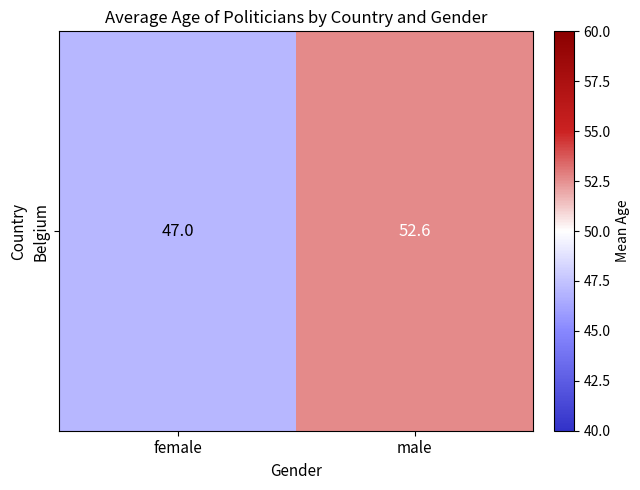

Reading left to right, what are all the values shown in this chart?

47.0	52.6